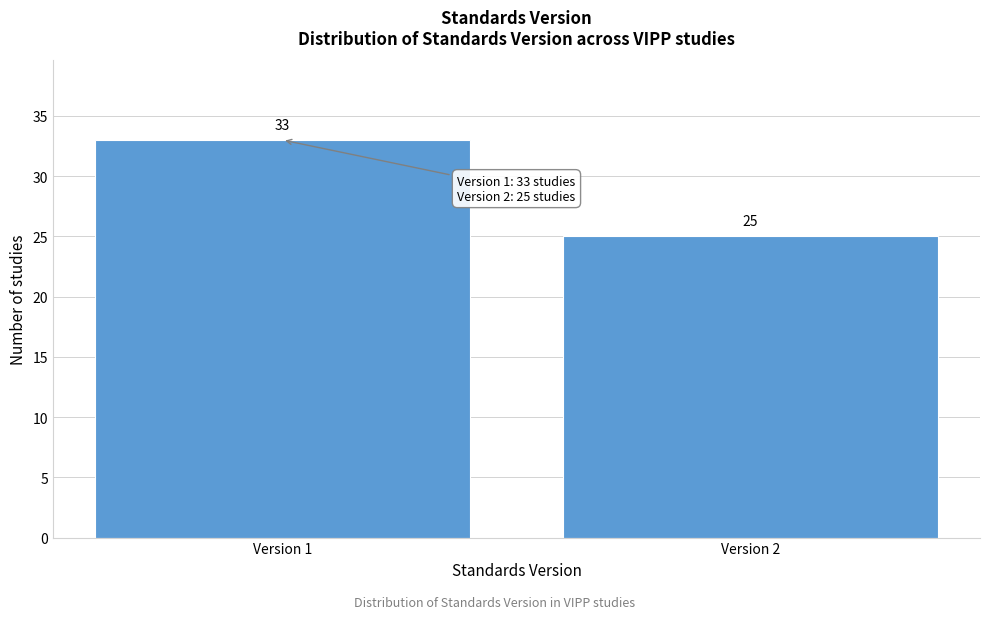

Reading left to right, extract all data points from this chart.

Version 1=33	Version 2=25